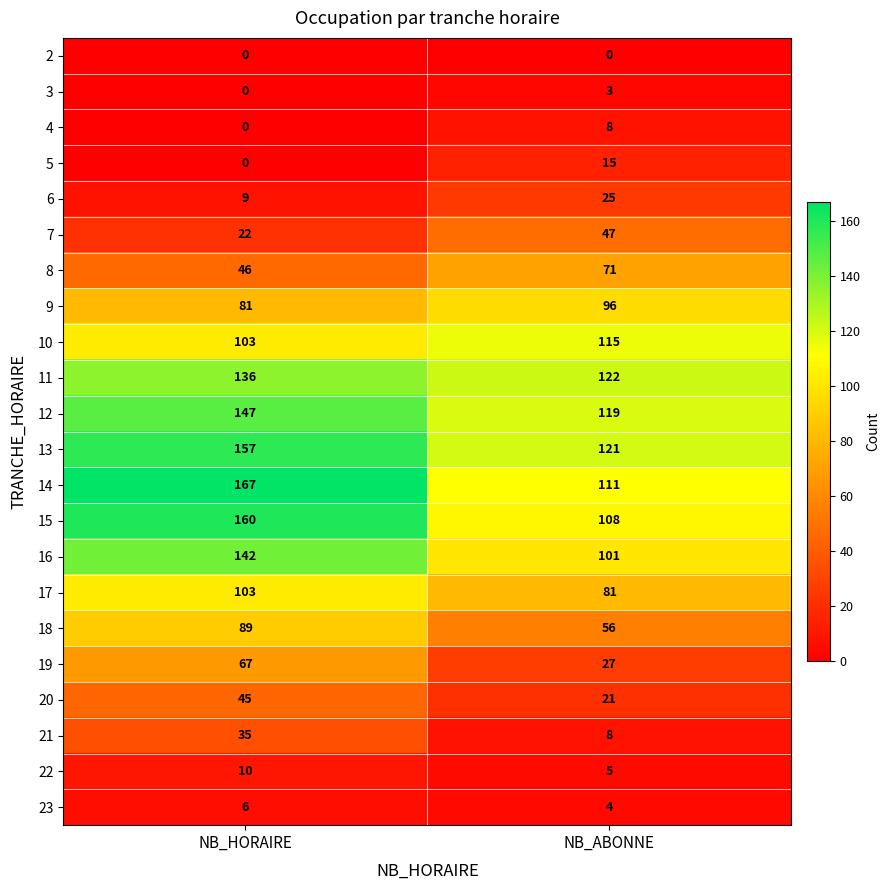

List the labels in order of 6 value, smallest first.

NB_HORAIRE, NB_ABONNE